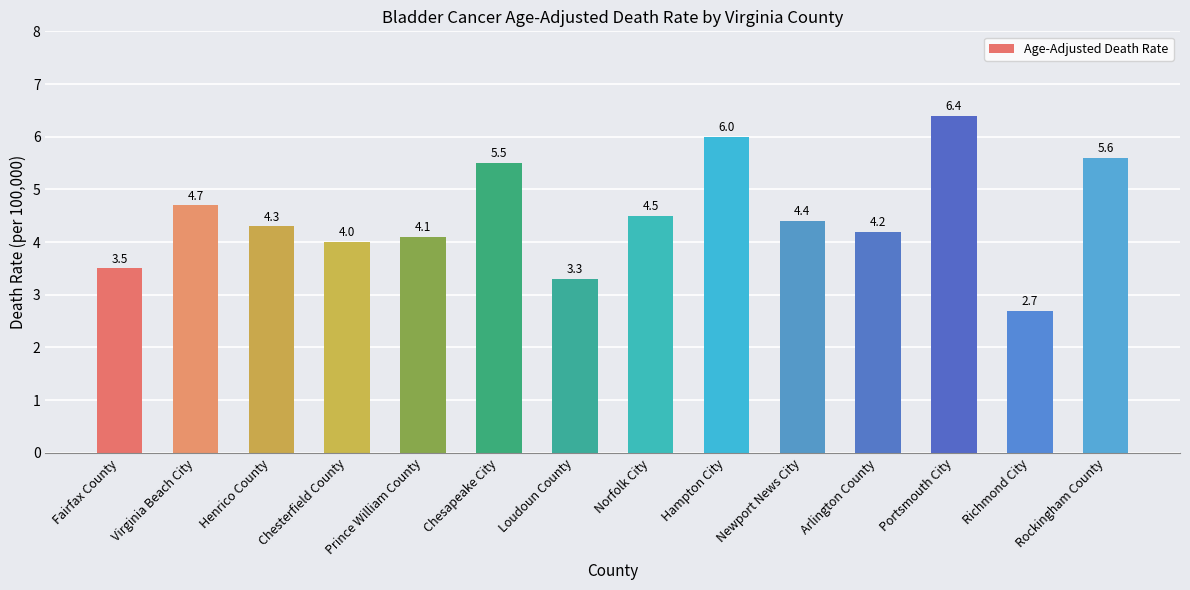

At which label is the value closest to 4?

Chesterfield County